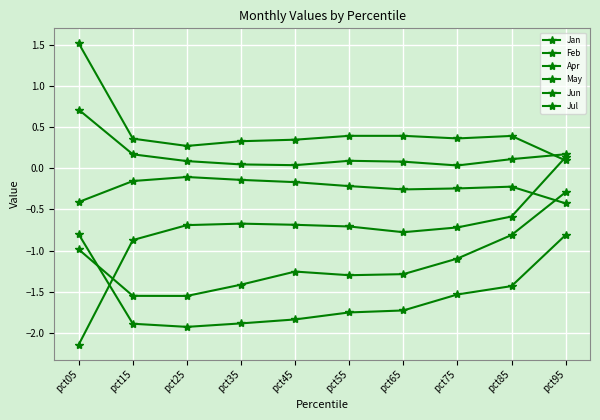

Read the Jan value at pct65.

0.4